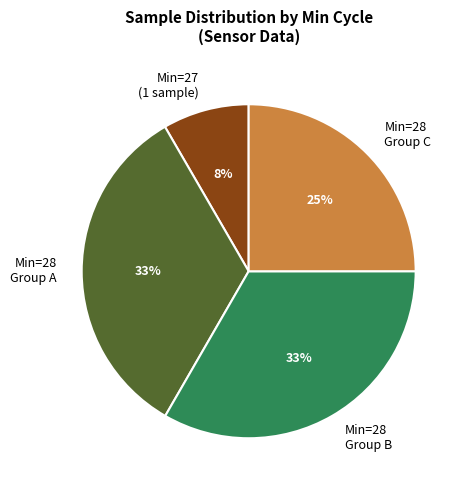

True or false: Min=28 Group C accounts for 25% of the total.

True